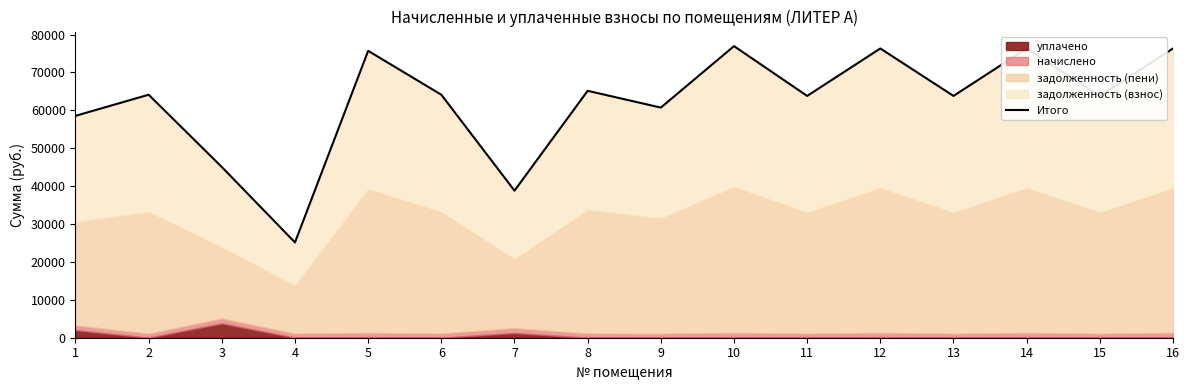

What is the value of the 10th point from the left?

76941.7